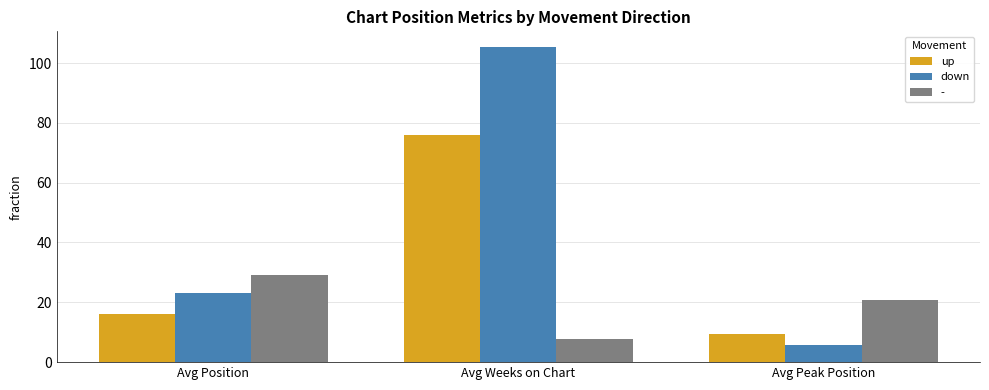

The down series shows 105.3 at Avg Weeks on Chart. True or false?

True